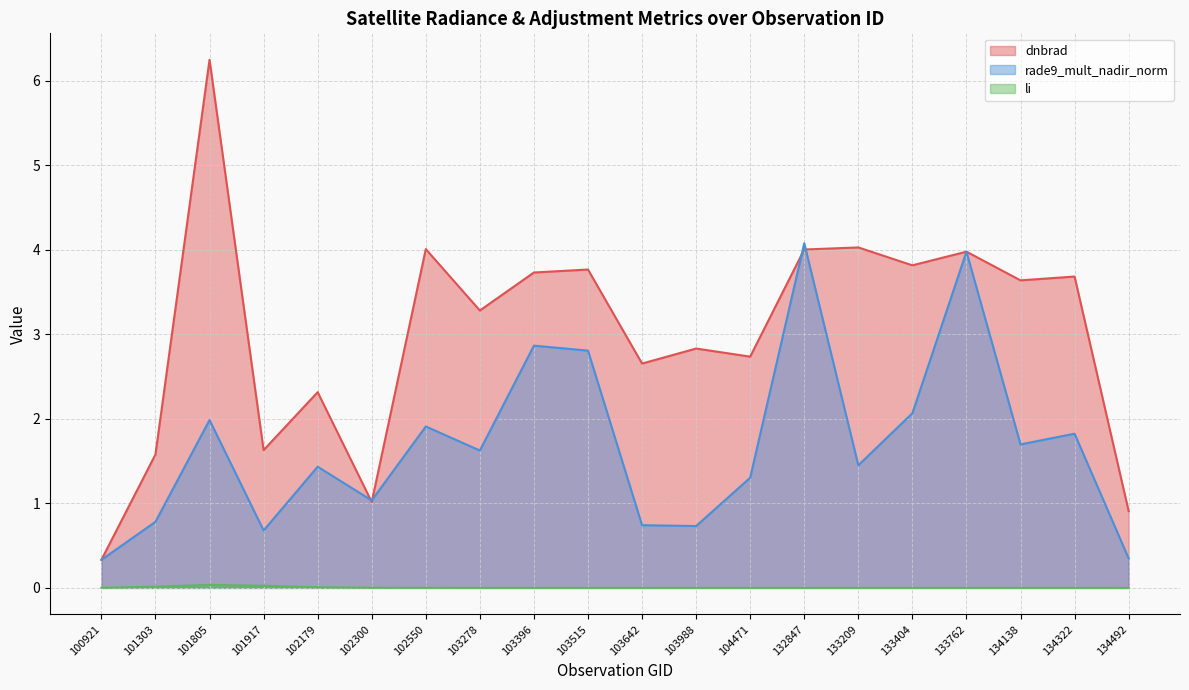

Where does the rade9_mult_nadir_norm series first go above 1?

101805